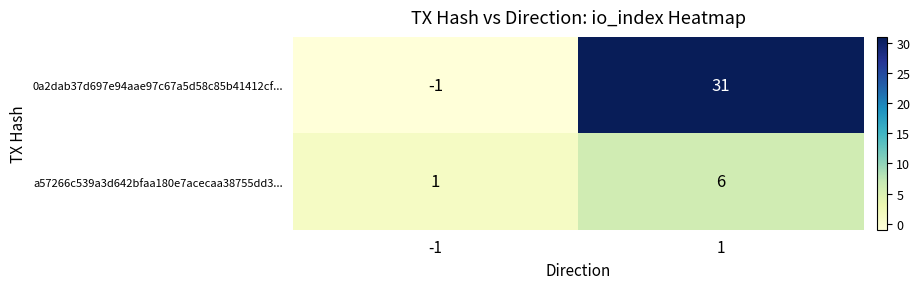

Reading left to right, list all the values displayed in this chart.

0a2dab37d697e94aae97c67a5d58c85b41412cf...: -1=-1	1=31
a57266c539a3d642bfaa180e7acecaa38755dd3...: -1=1	1=6